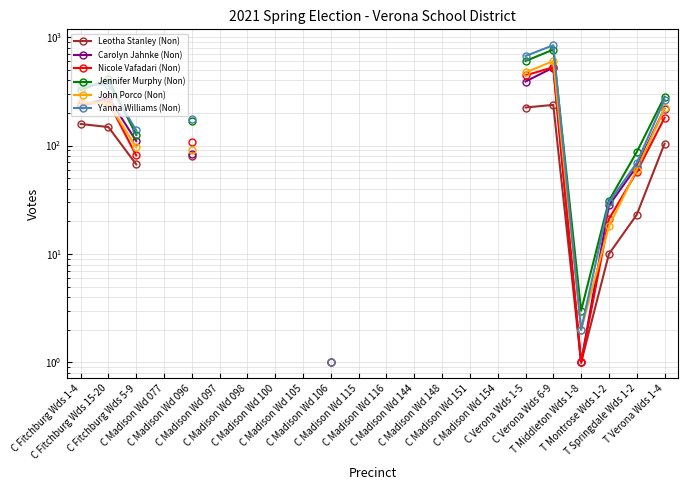

True or false: Leotha Stanley (Non) and Carolyn Jahnke (Non) intersect in this chart.

False